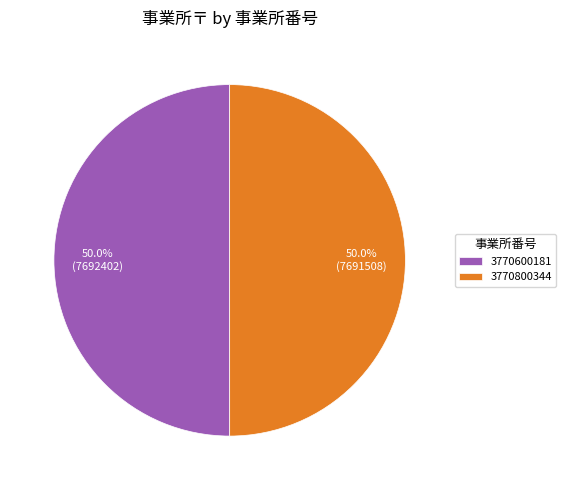

How many slices are in this pie chart?

2